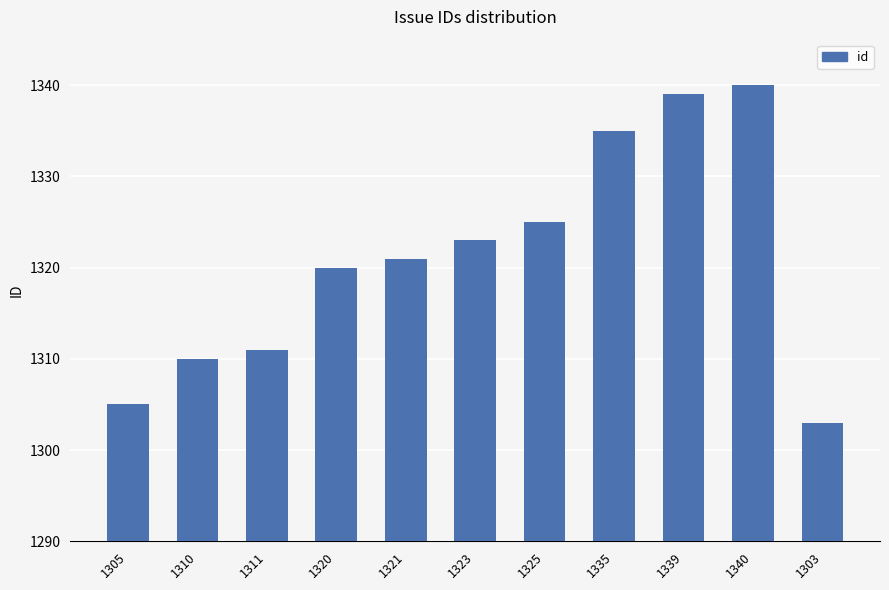

List the labels in order of value, smallest first.

1303, 1305, 1310, 1311, 1320, 1321, 1323, 1325, 1335, 1339, 1340